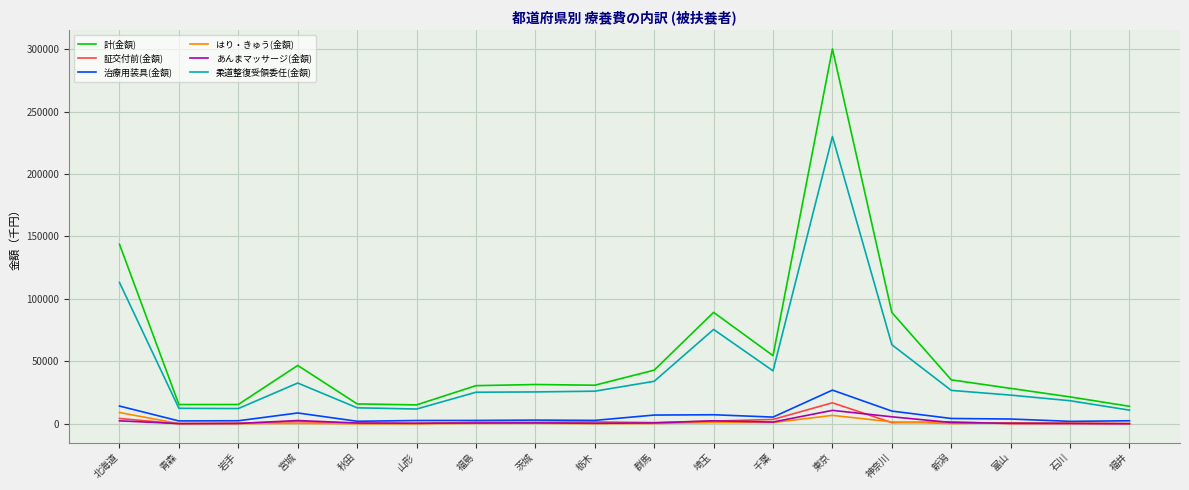

Which series has the widest spread of values?

計(金額)